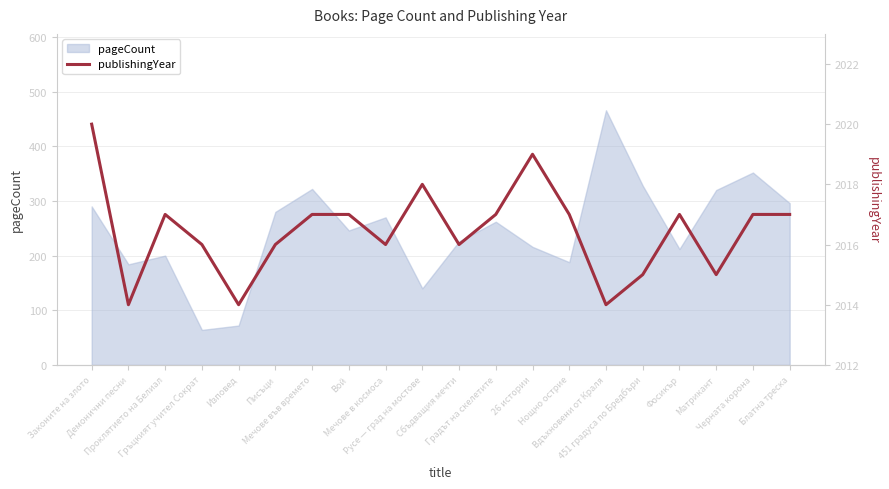

What is the lowest value of the pageCount series?

64